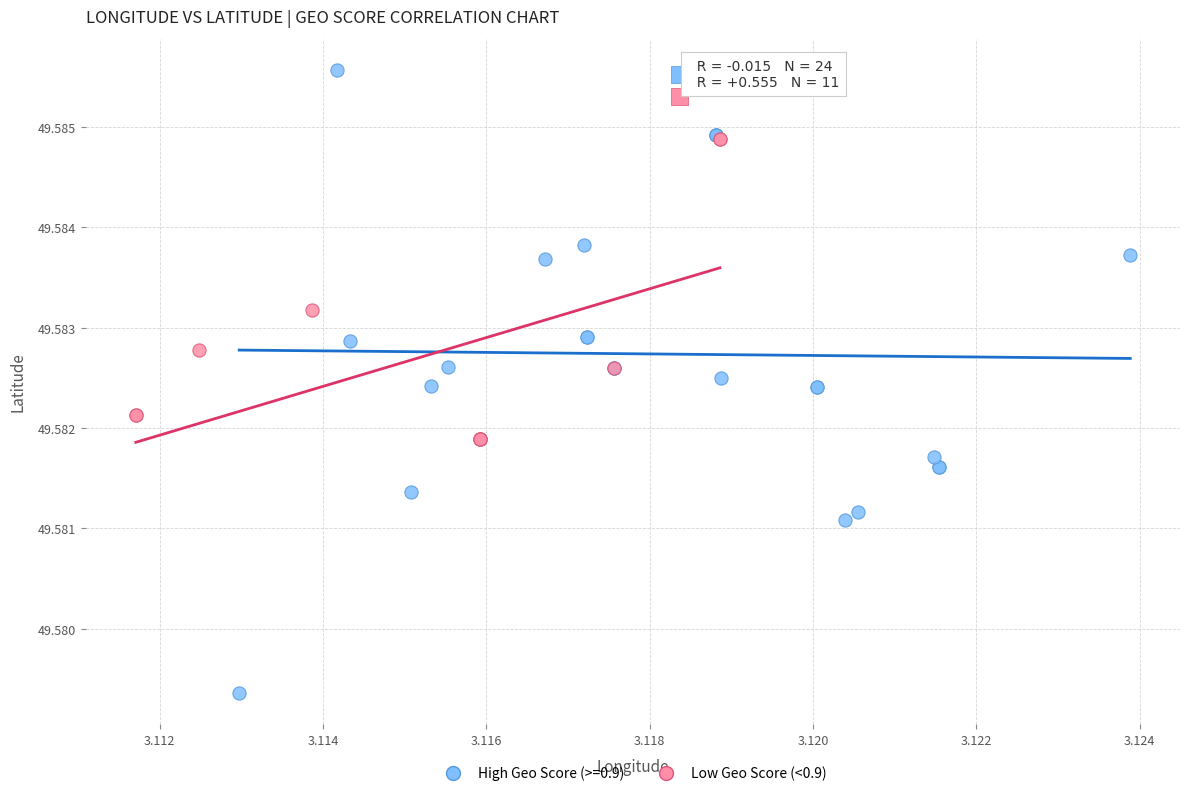

Which series has the largest Y range (max minus min)?

High Geo Score (>=0.9)